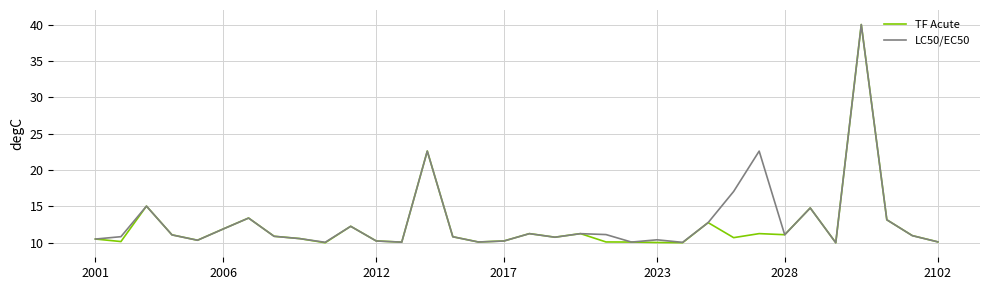

What is the average value of the LC50/EC50 series?

12.9